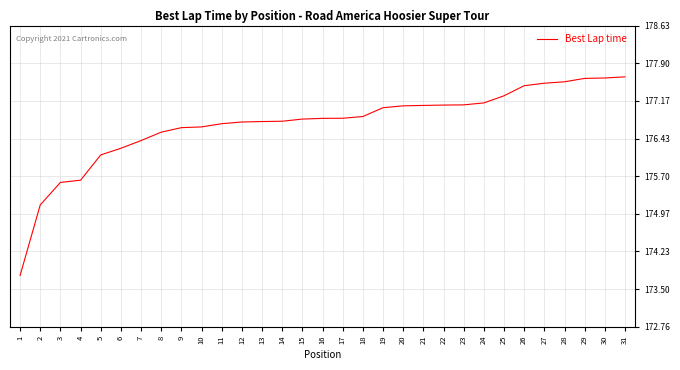

What is the maximum value shown in the chart?

177.6